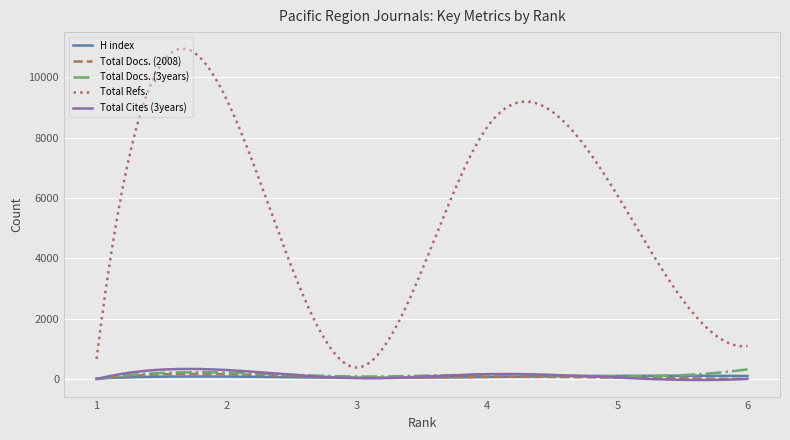

True or false: H index has more than 0 interior local peaks.

True